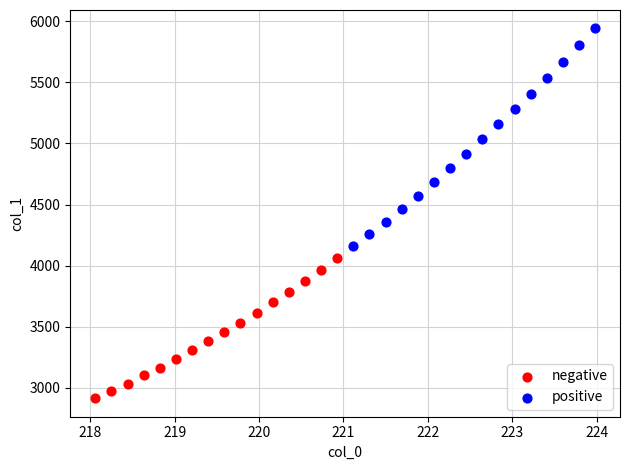

Which series contains the highest Y value?

positive